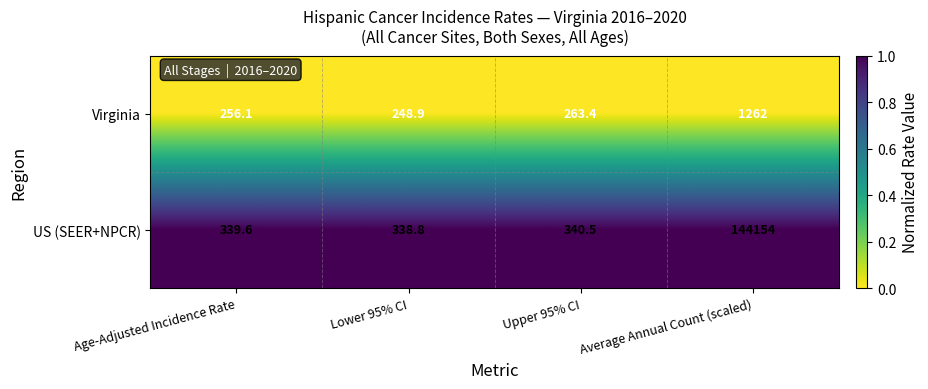

Count the number of data series in this chart.

2